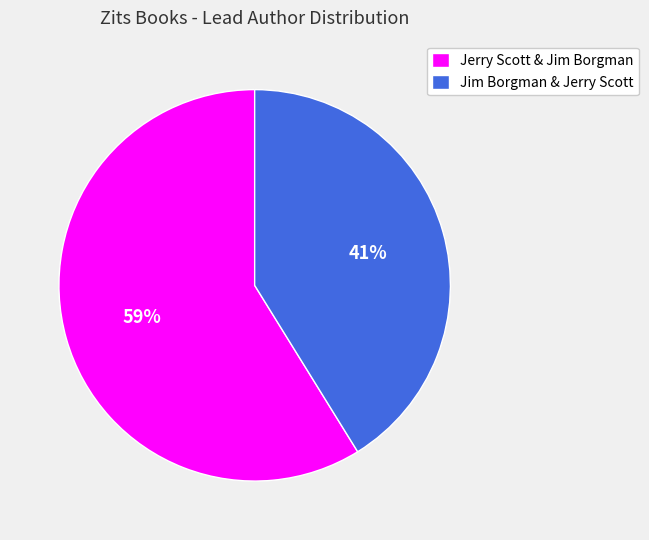

Is Jim Borgman & Jerry Scott the majority of the pie?

No